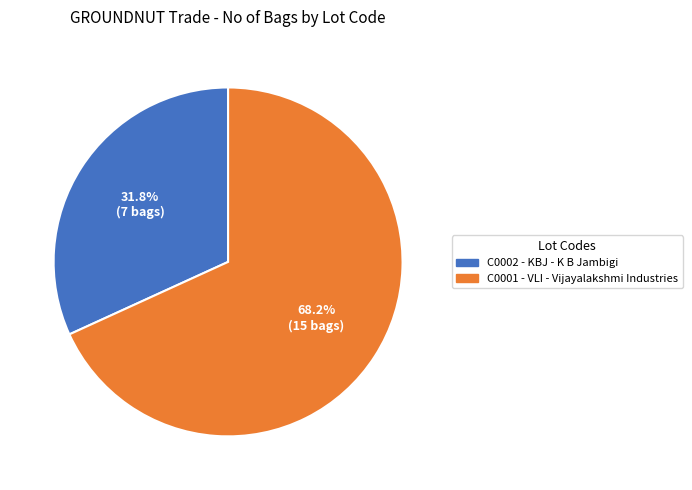

Is there a majority slice in this chart?

Yes